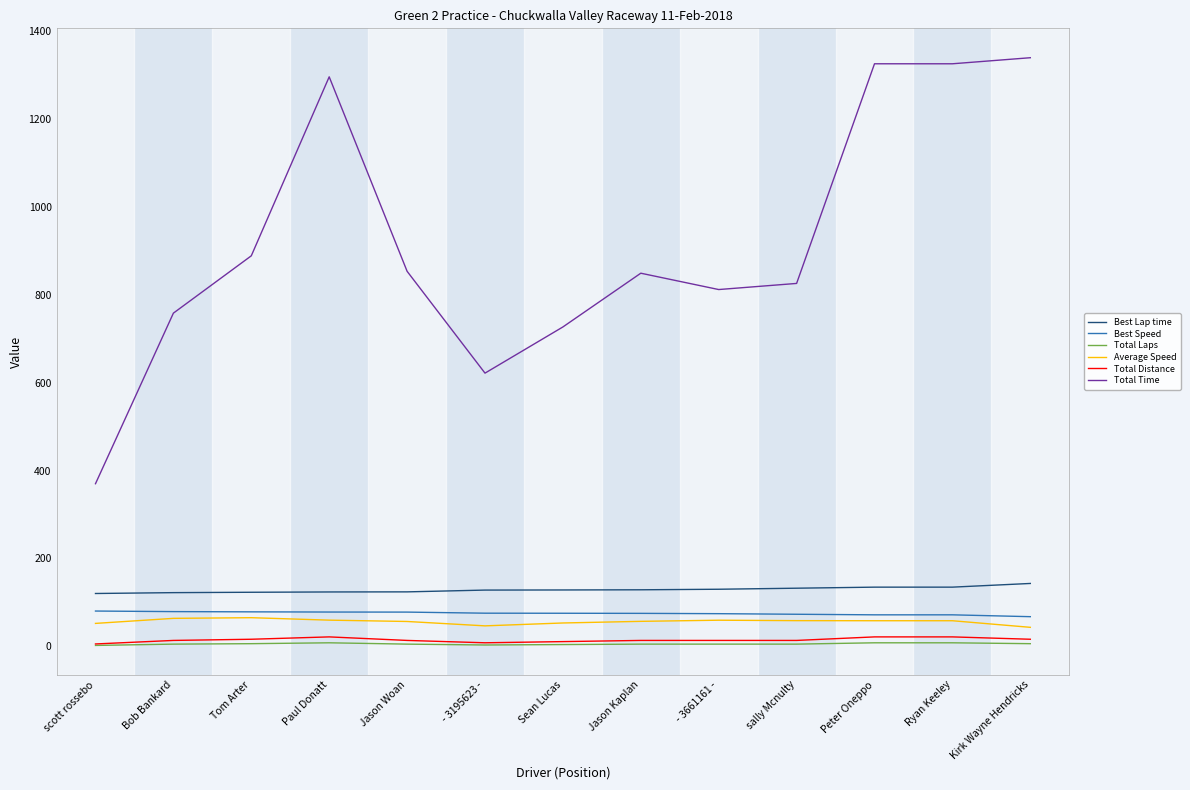

What is the difference between the second highest and minimum values in the Total Distance series?

16.1